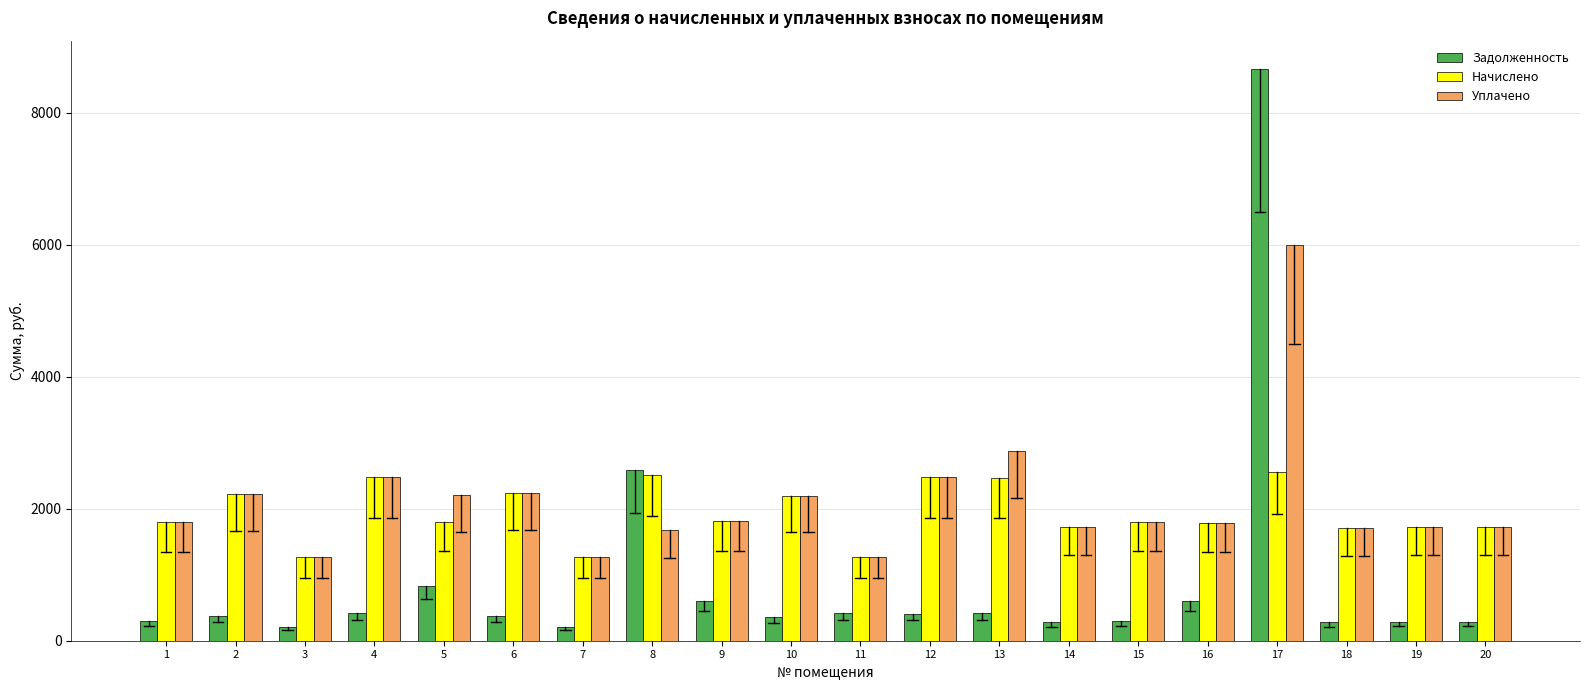

What is the value of the Начислено bar at the 9th from the left?

1810.1